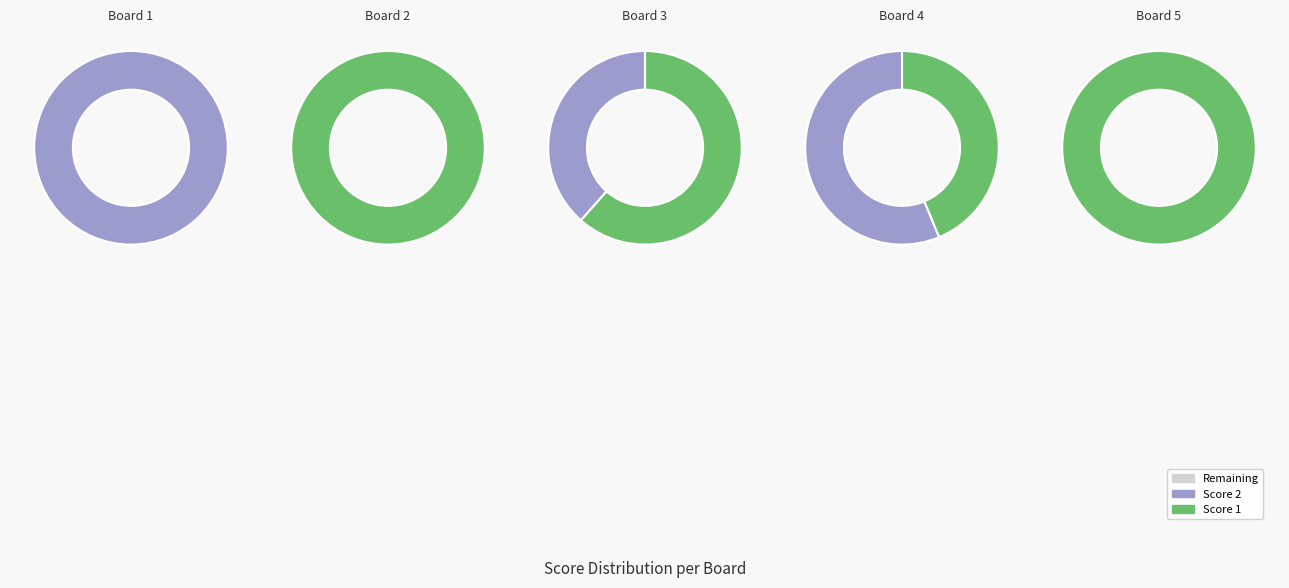

What is the largest slice in the pie chart?

Board 2